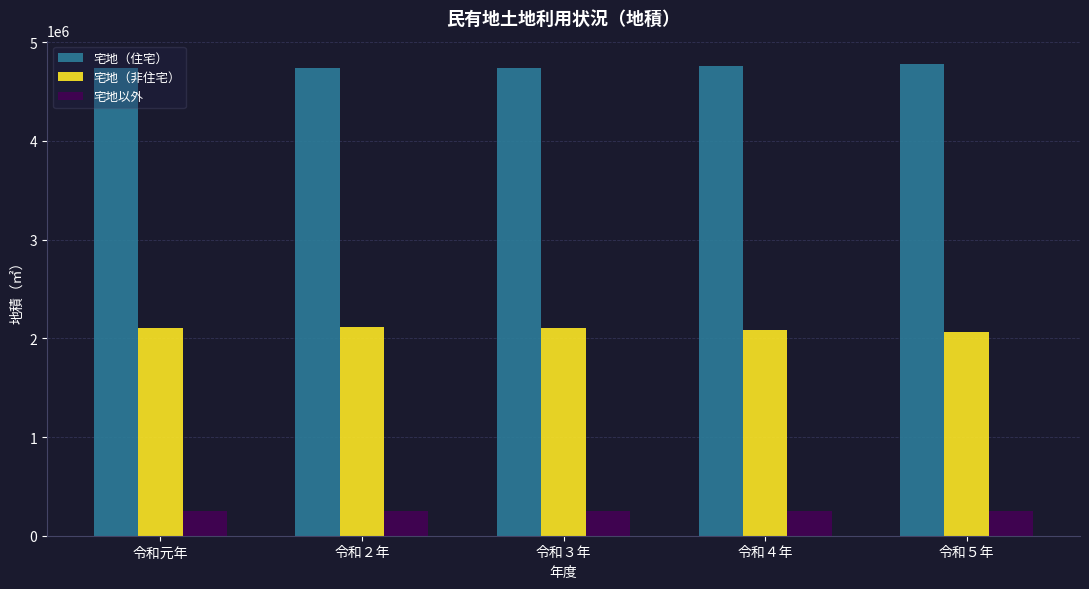

What is the difference between the highest and lowest values at 令和４年?

4511336